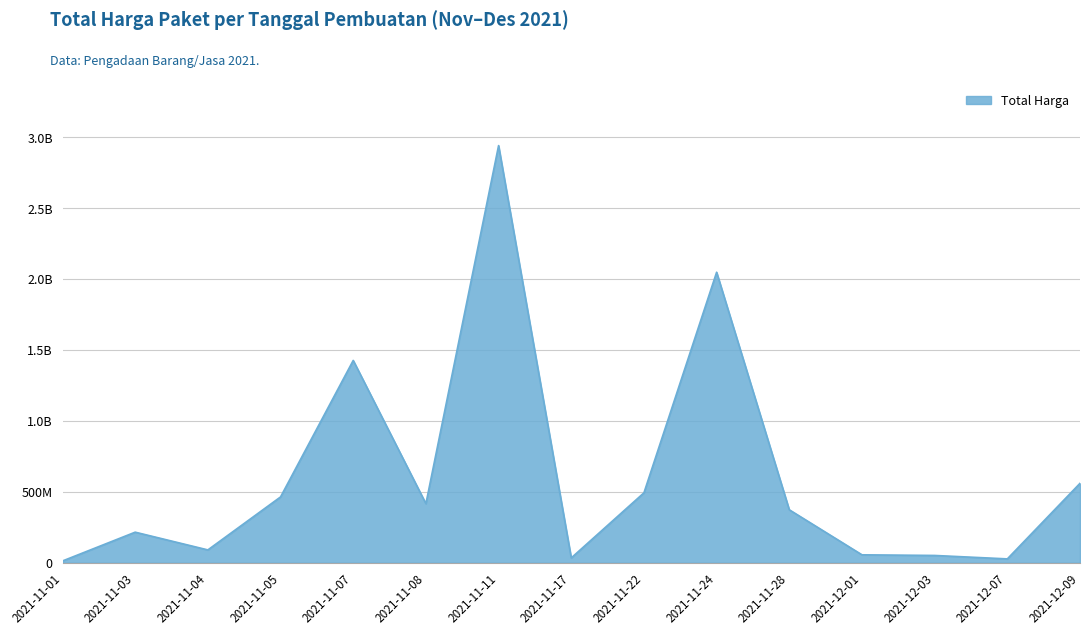

At which label does the data first exceed 373404000?

2021-11-05